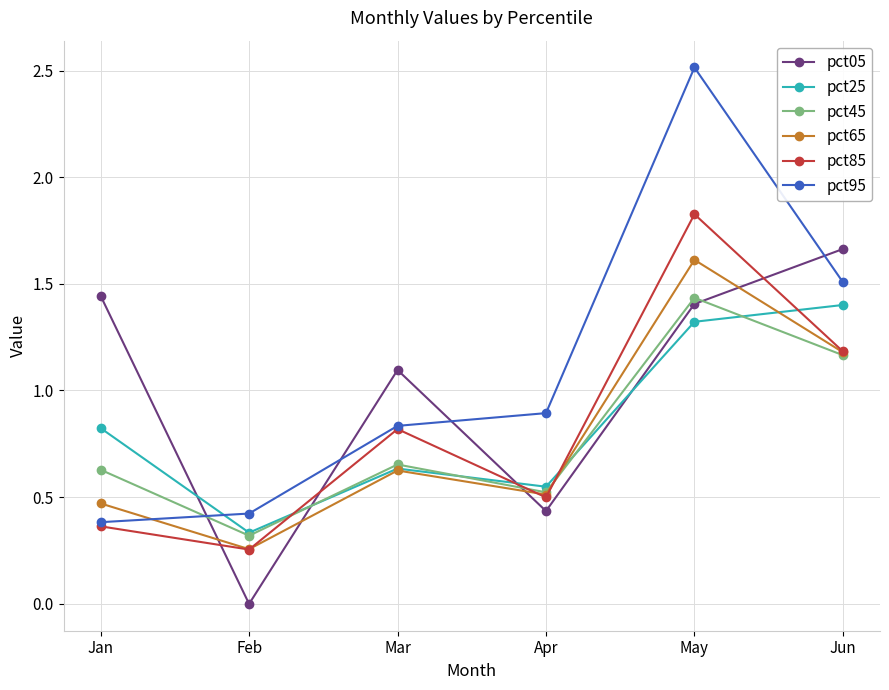

At how many categories does at least one series exceed 2?

1